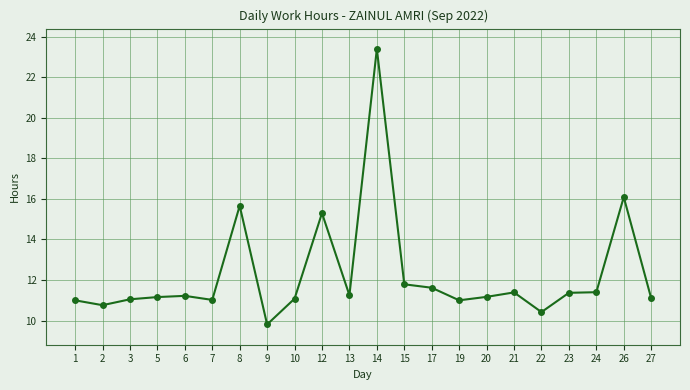

Approximately how many times larger is the value at 7 compared to 15?

0.9